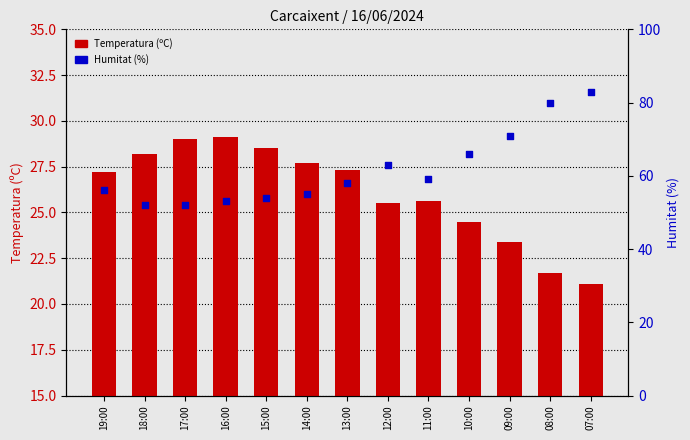

Which series has the largest Y range (max minus min)?

Humitat (%)